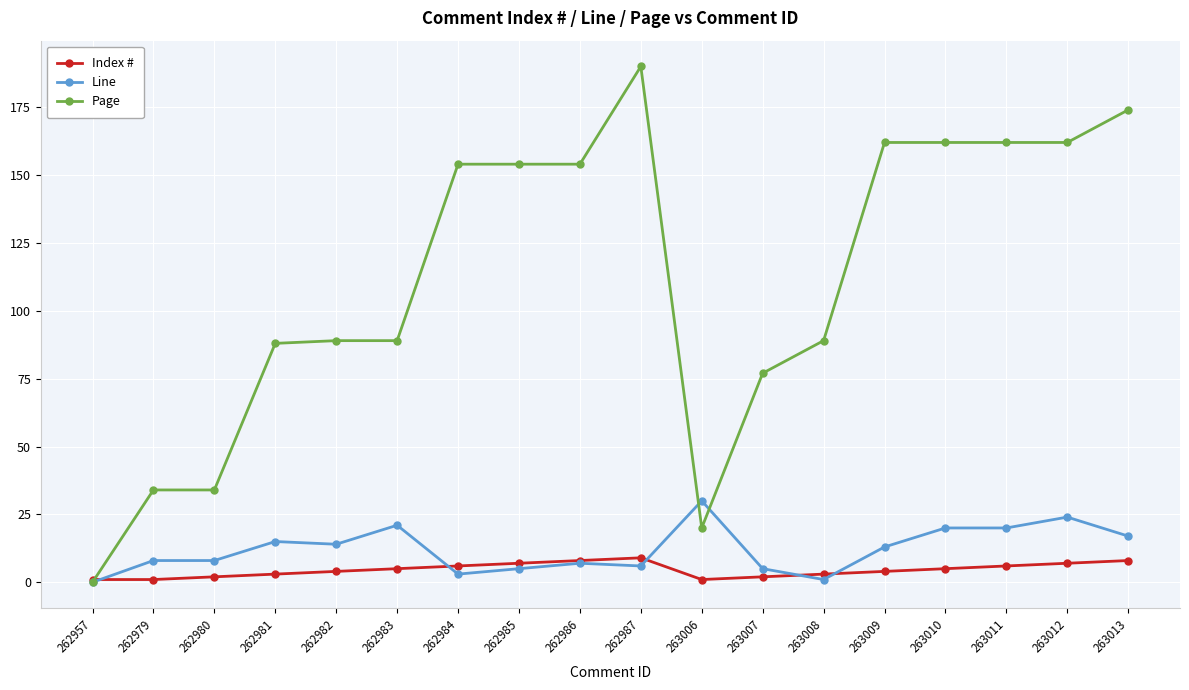

Is the value of Line at 263009 greater than the value of Page at 262980?

No